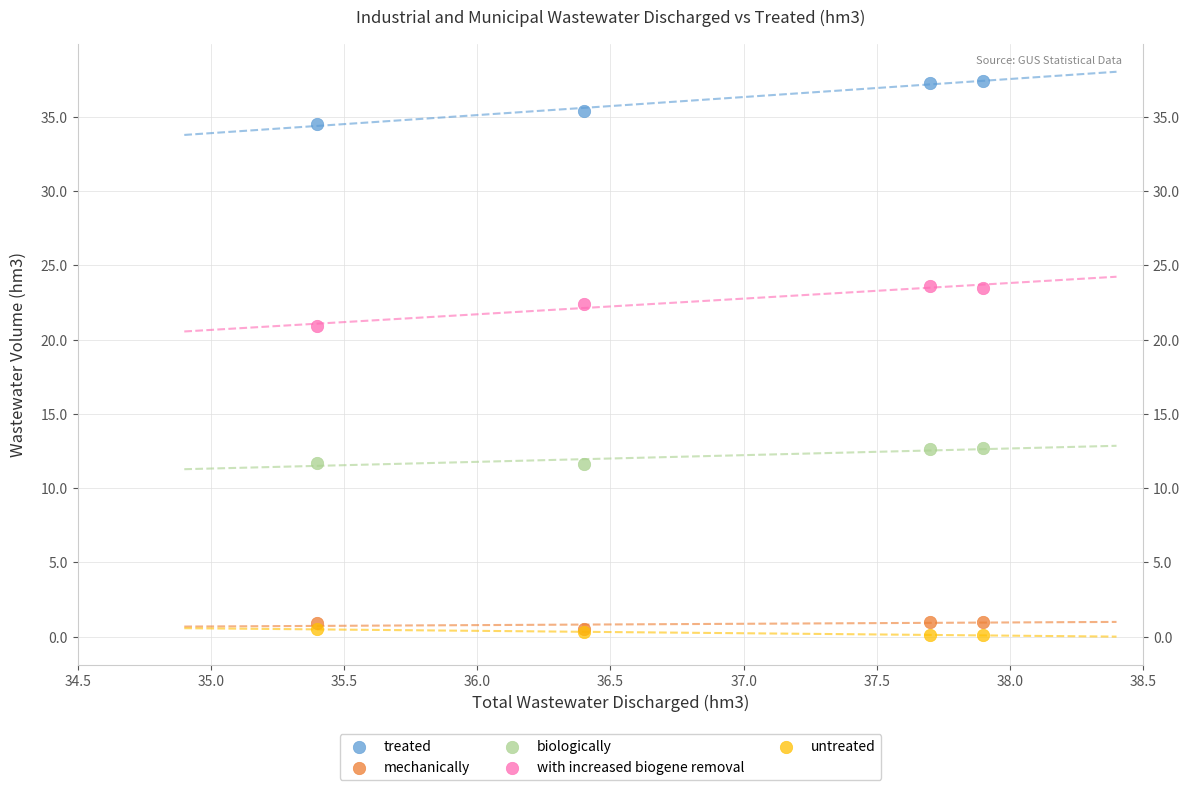

Across all series, what Y value is closest to 18?

20.9